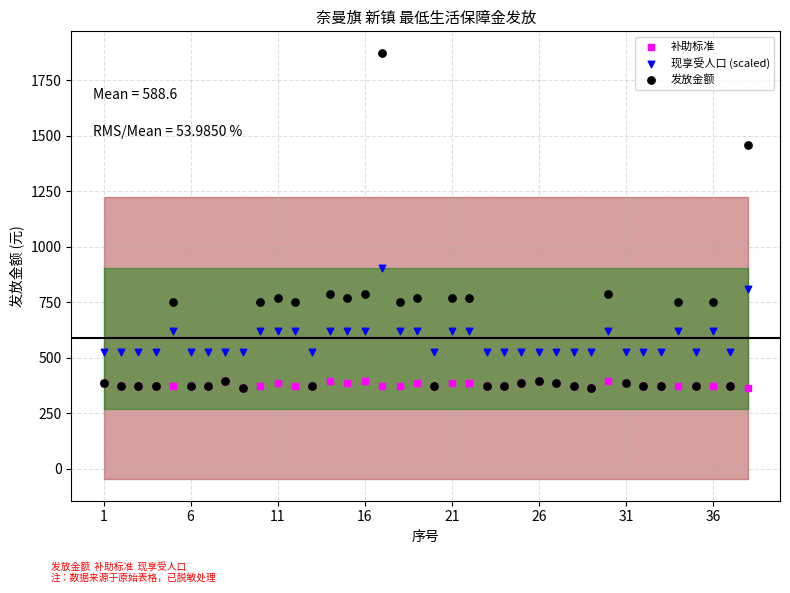

Which series reaches the maximum Y coordinate?

发放金额